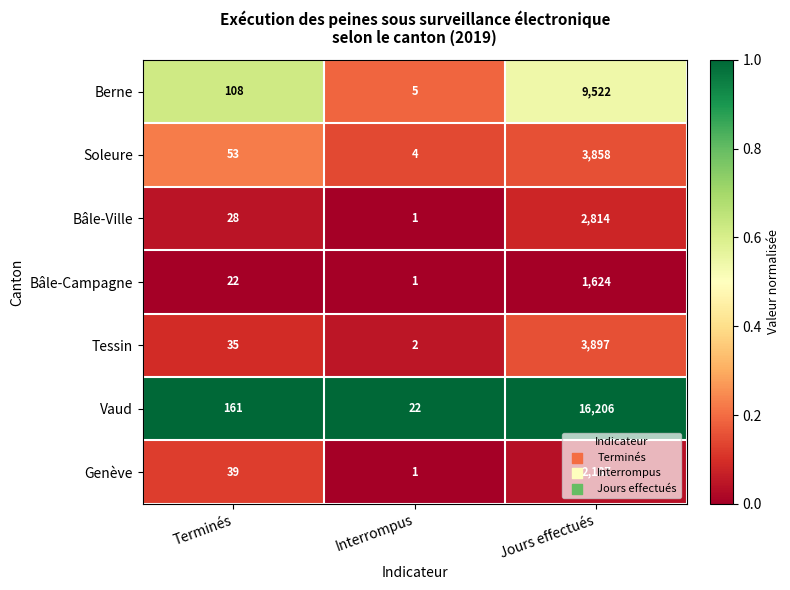

List the series in order of their peak value, highest first.

Vaud, Berne, Tessin, Soleure, Bâle-Ville, Genève, Bâle-Campagne